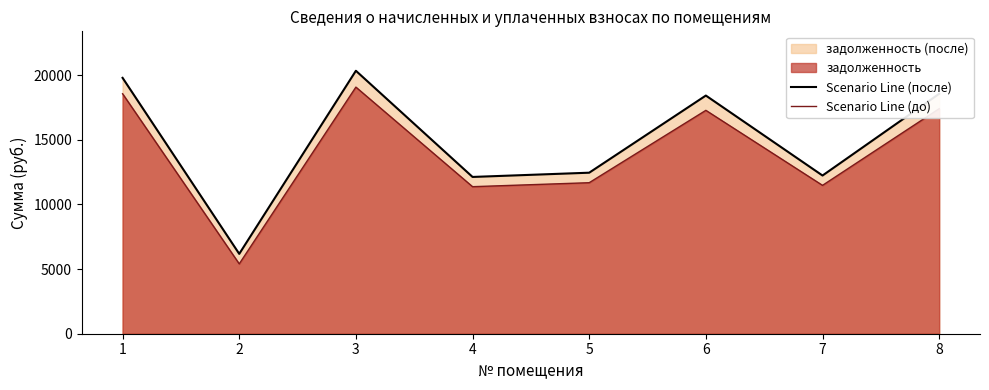

In Scenario Line (после), how many points are higher than both neighbors (excluding endpoints)?

2